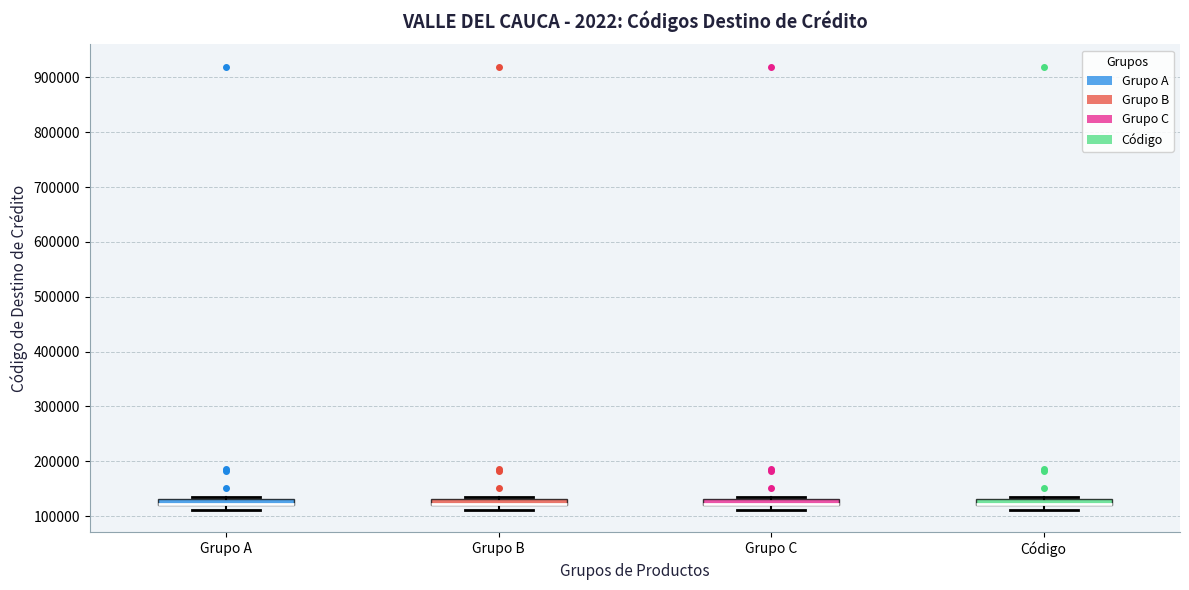

Where is the lower edge of the box for Grupo B on the y-axis? The values are not printed on the chart, so give them approximately, as read against the axis.

120000